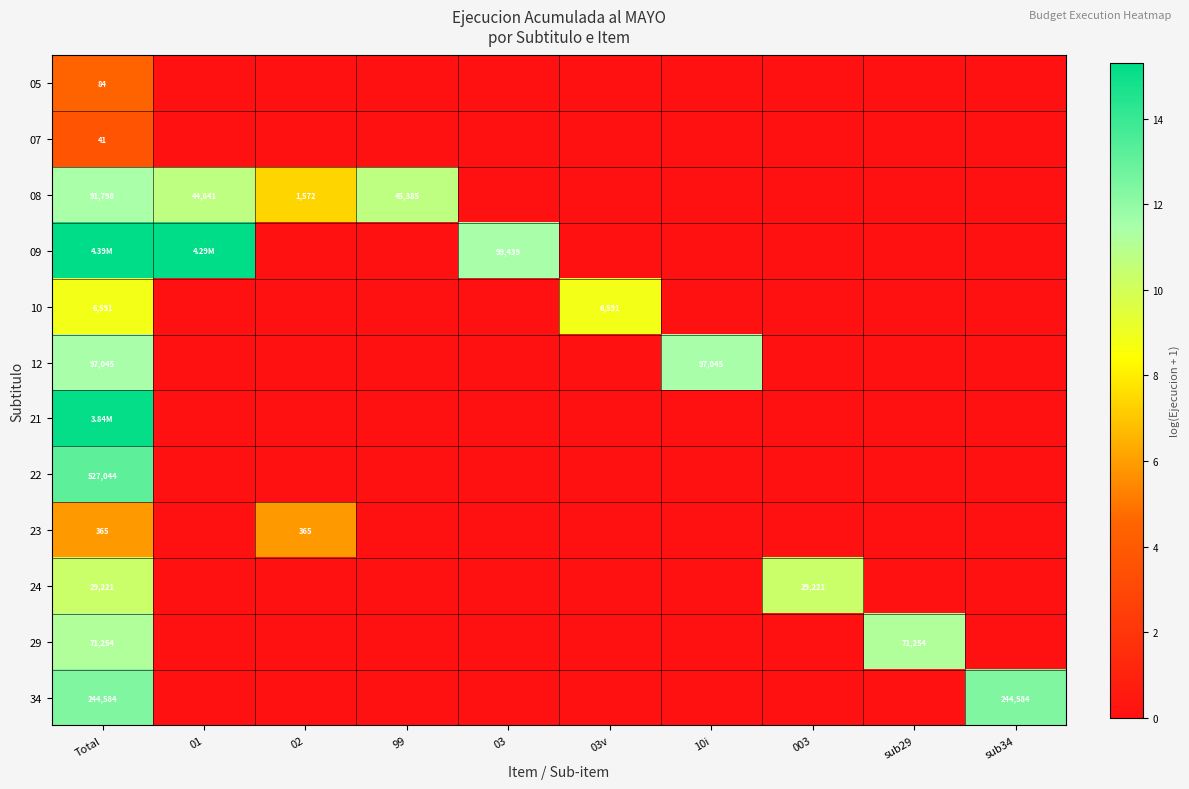

The 22 series shows 0.0 at sub29. True or false?

True